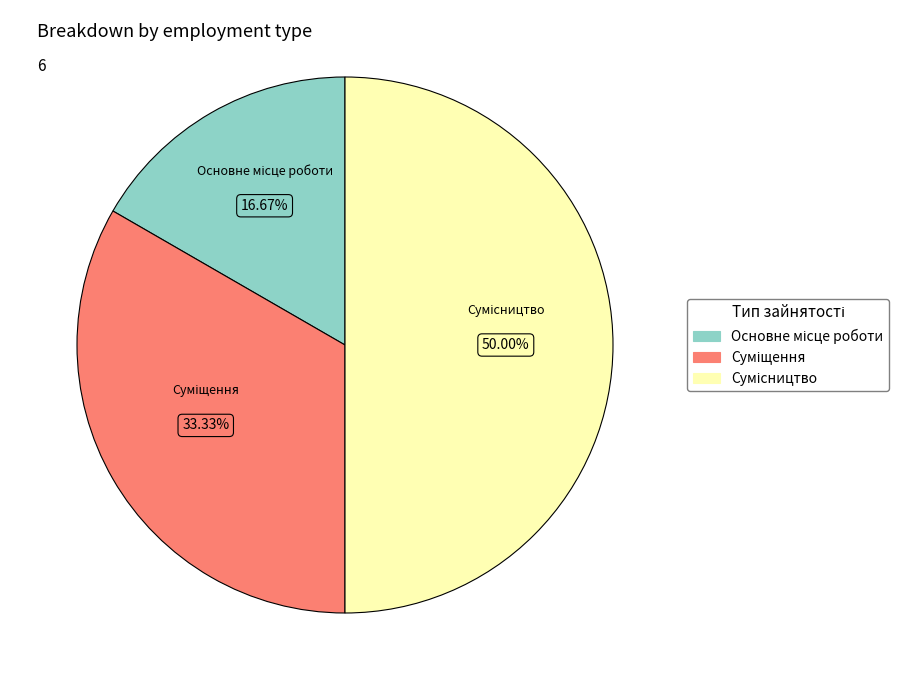

Which slice is the largest?

Сумісництво